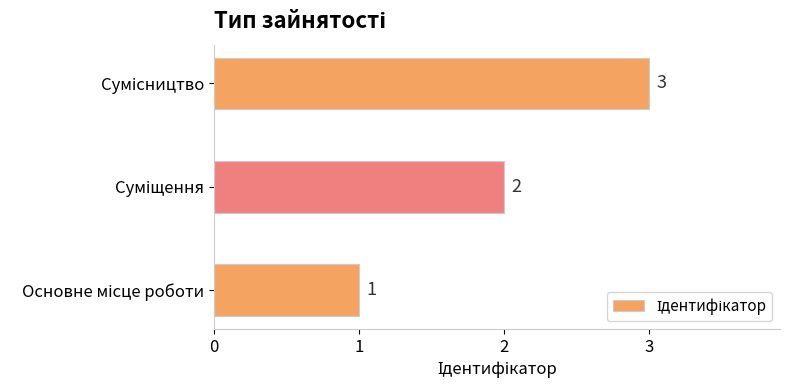

What is the sum of all values?

6